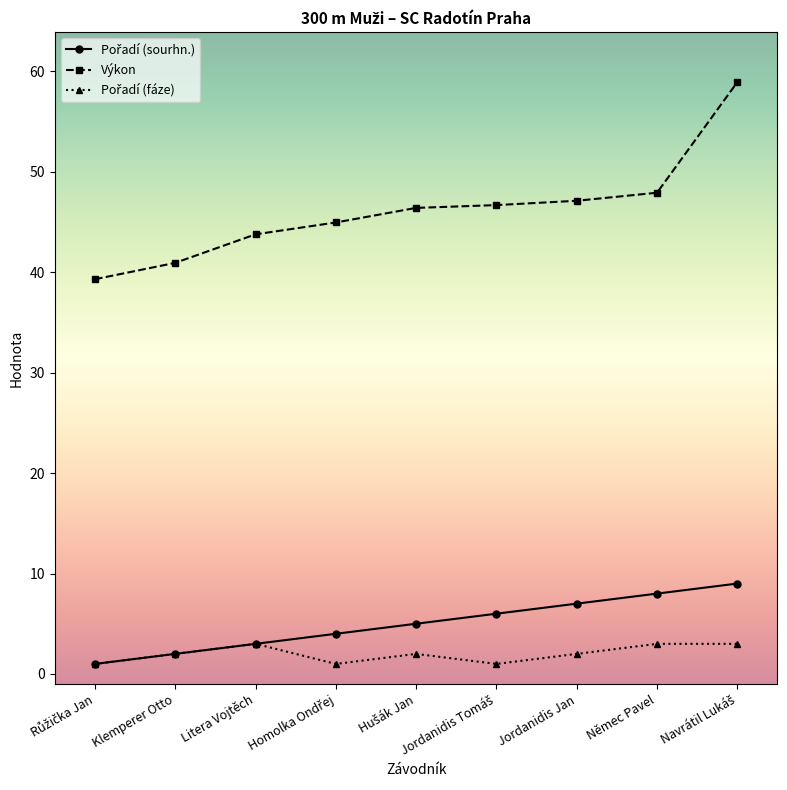

Is it true that Výkon equals 17.7 at Litera Vojtěch?

False